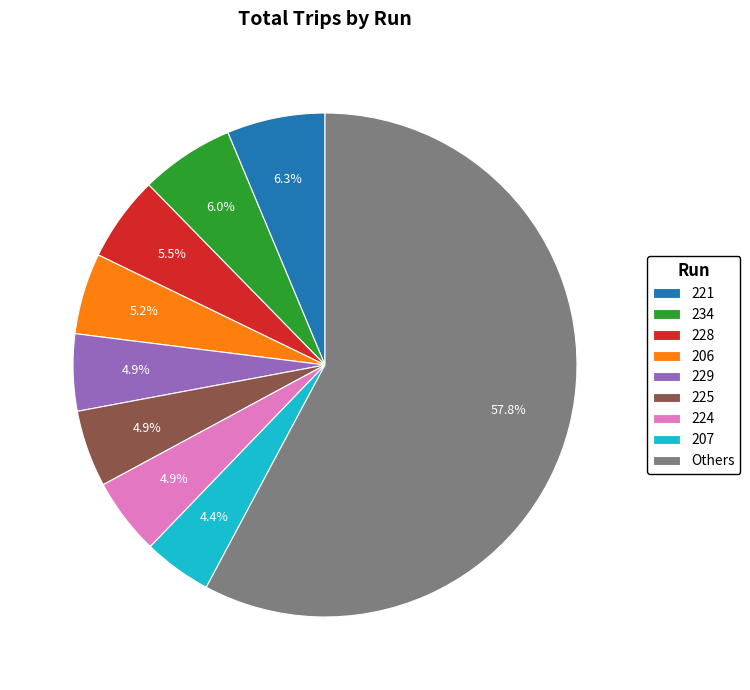

What is the smallest slice in the pie chart?

207